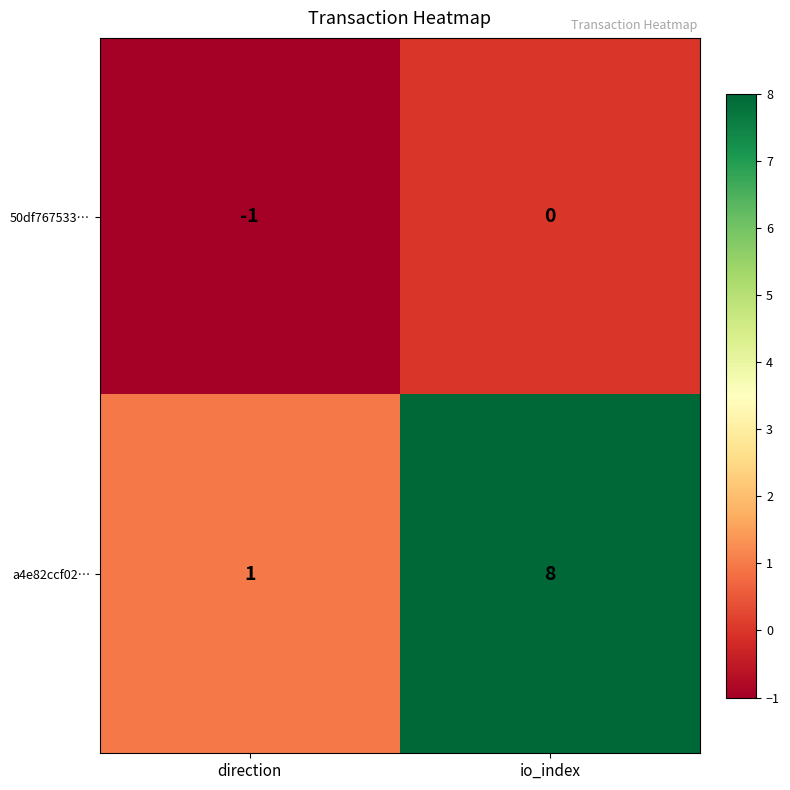

What is the difference between the highest and lowest values at direction?

2